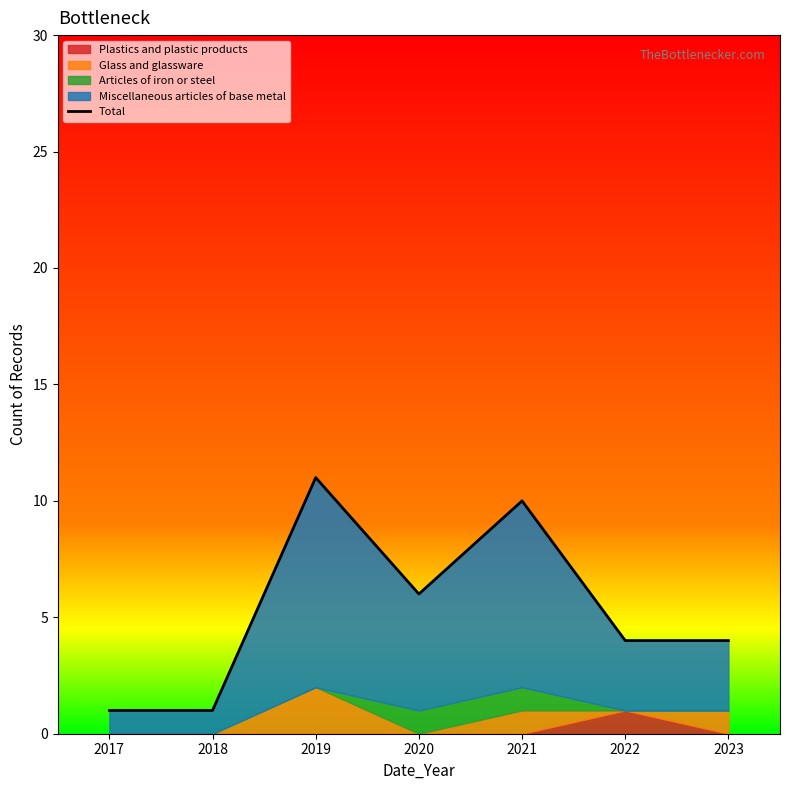

Reading right to left, extract all data points from this chart.

4	4	10	6	11	1	1